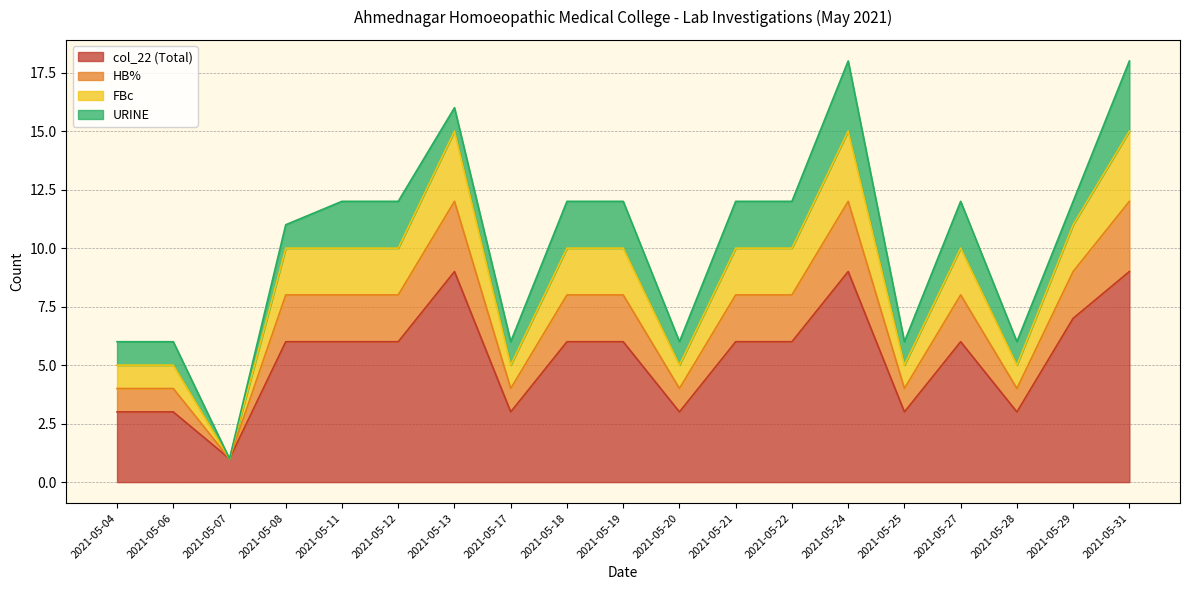

True or false: FBc and HB% intersect in this chart.

False